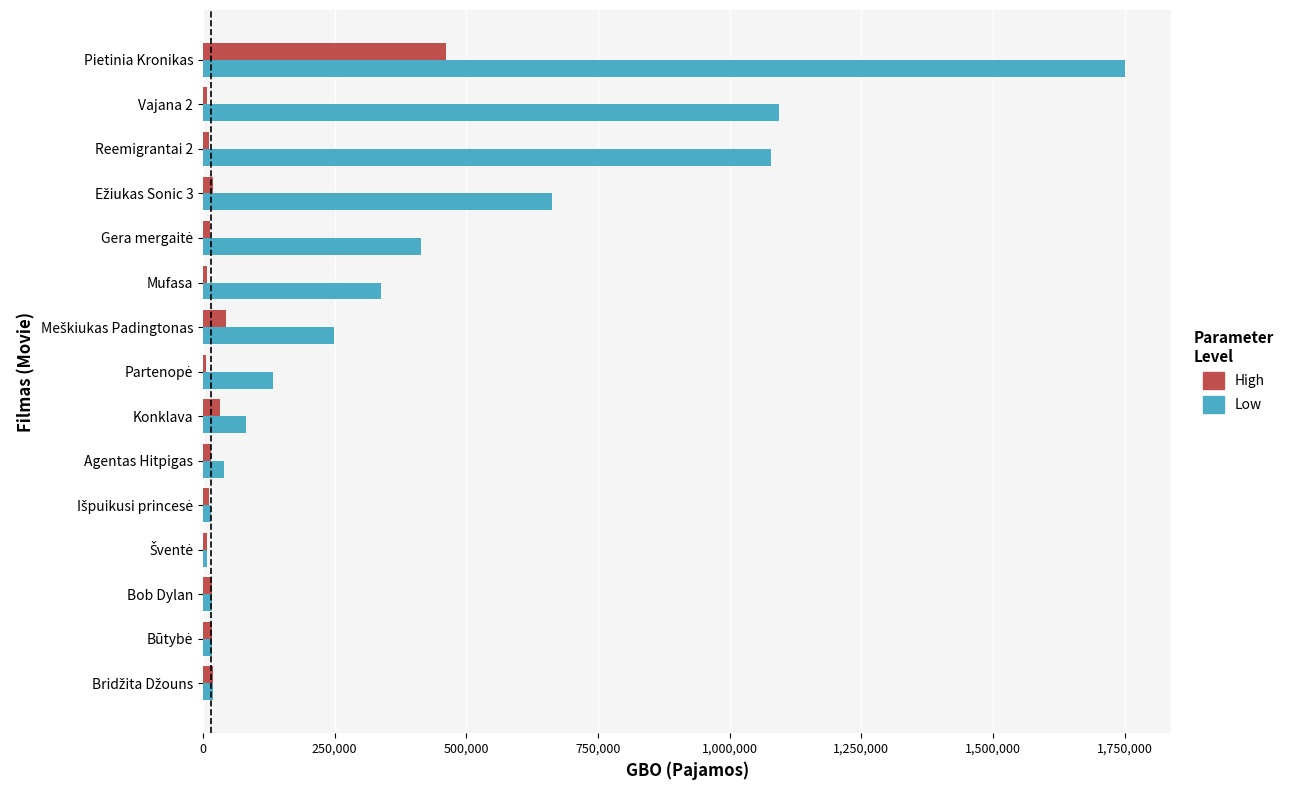

At which category is the sum across all series the highest?

Pietinia Kronikas